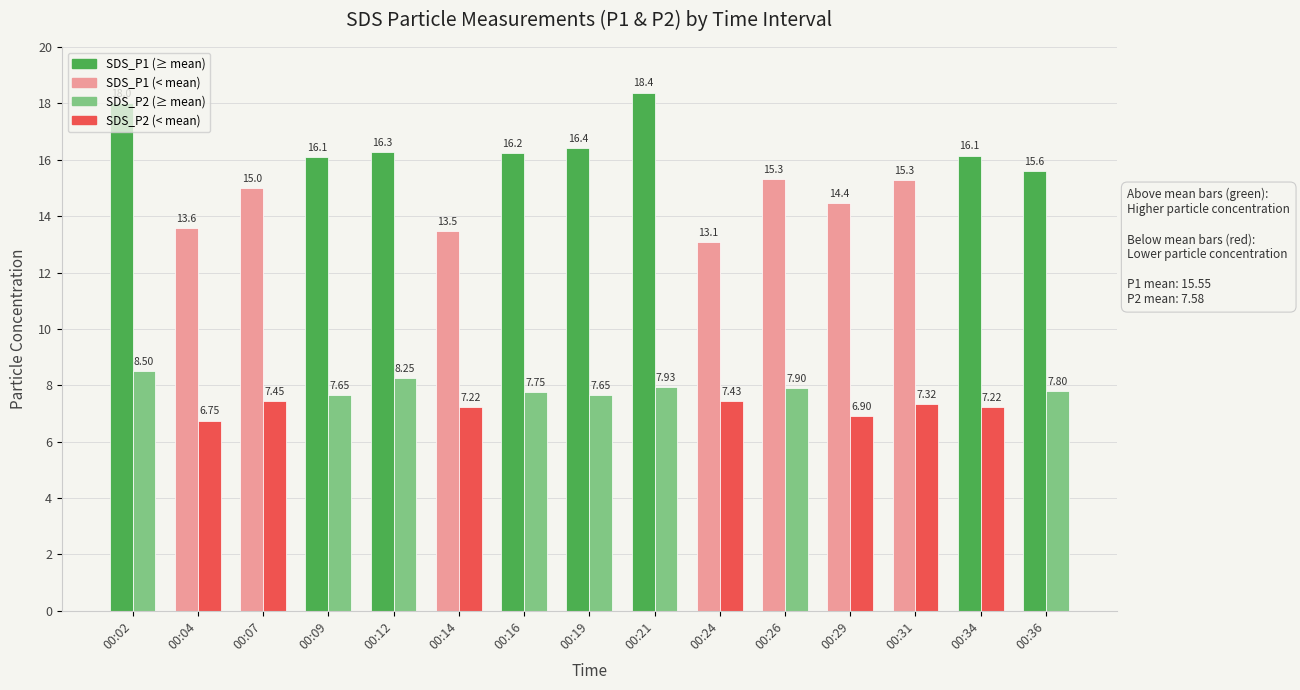

Count the number of categories in the chart.

15